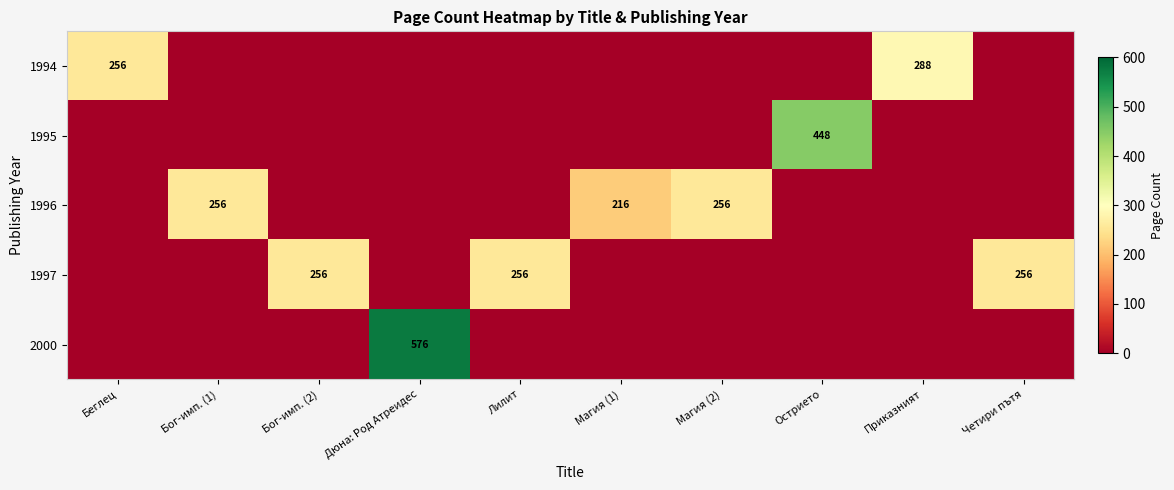

True or false: row_0 has a value of 0 at Бог-имп. (1).

True